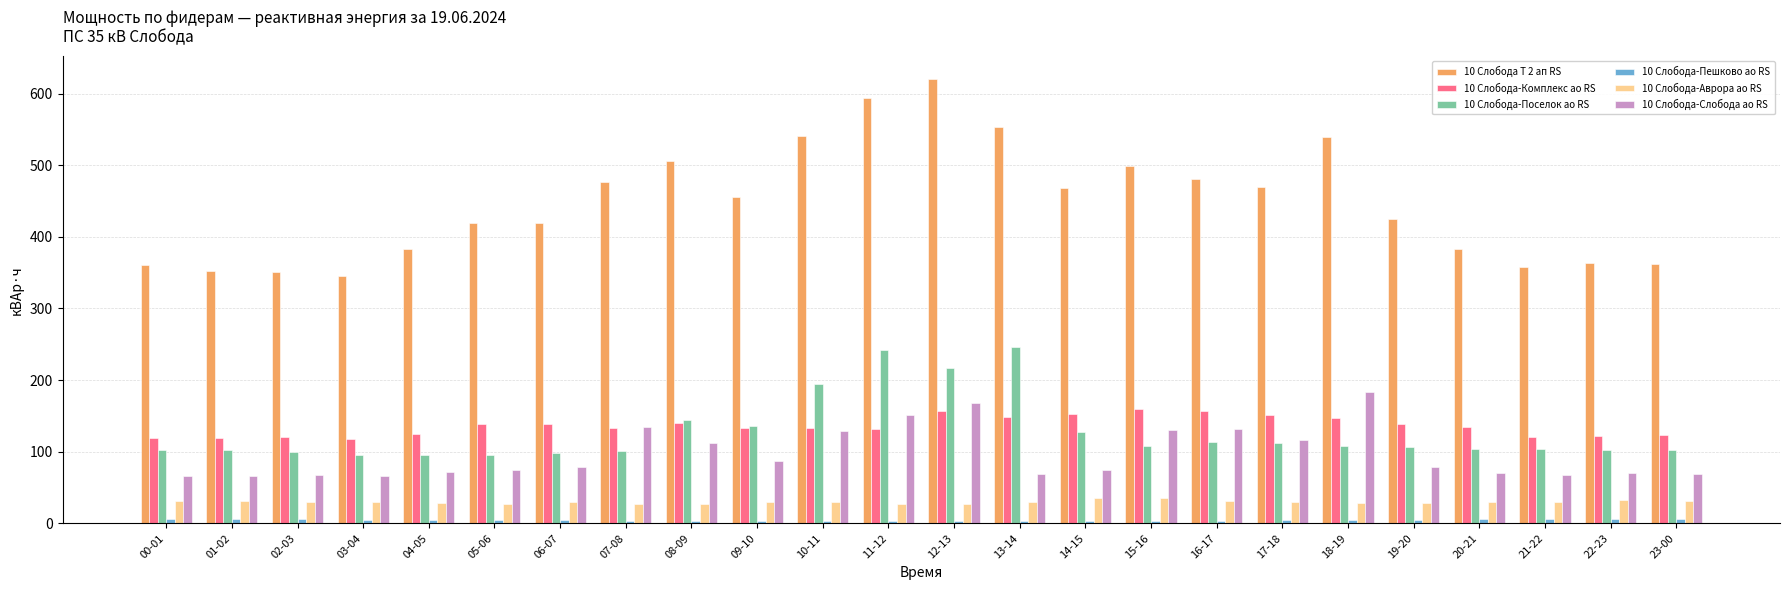

What is the difference between the maximum and second lowest values in the 10 Слобода-Комплекс ао RS series?

40.9